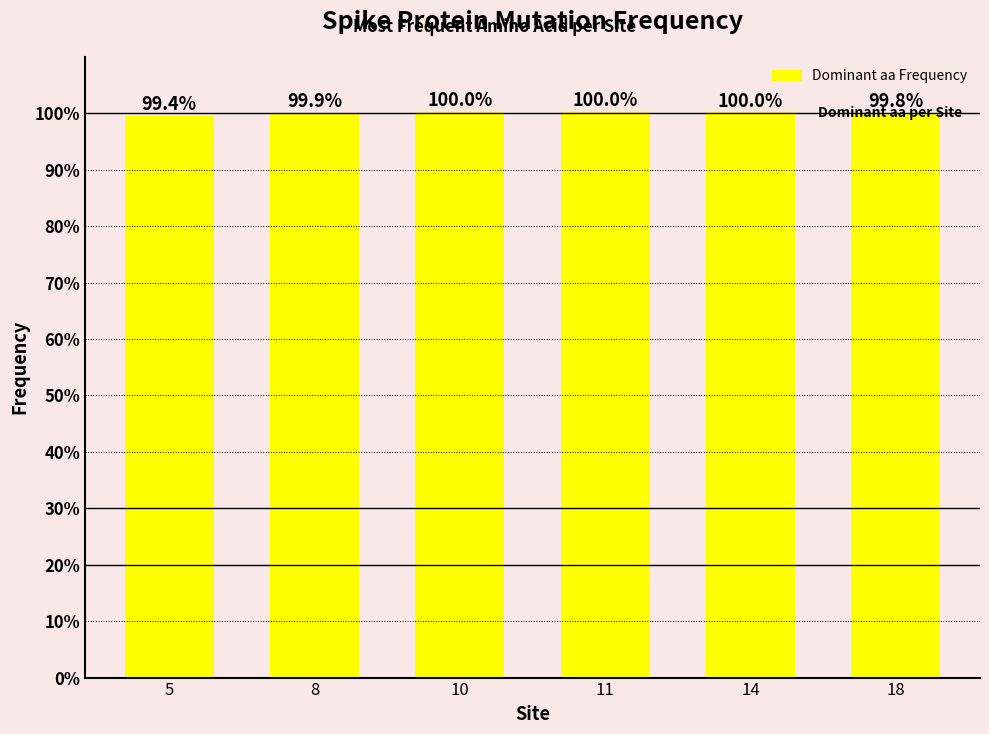

What is the sum of the values at 5 and 11?

199.4